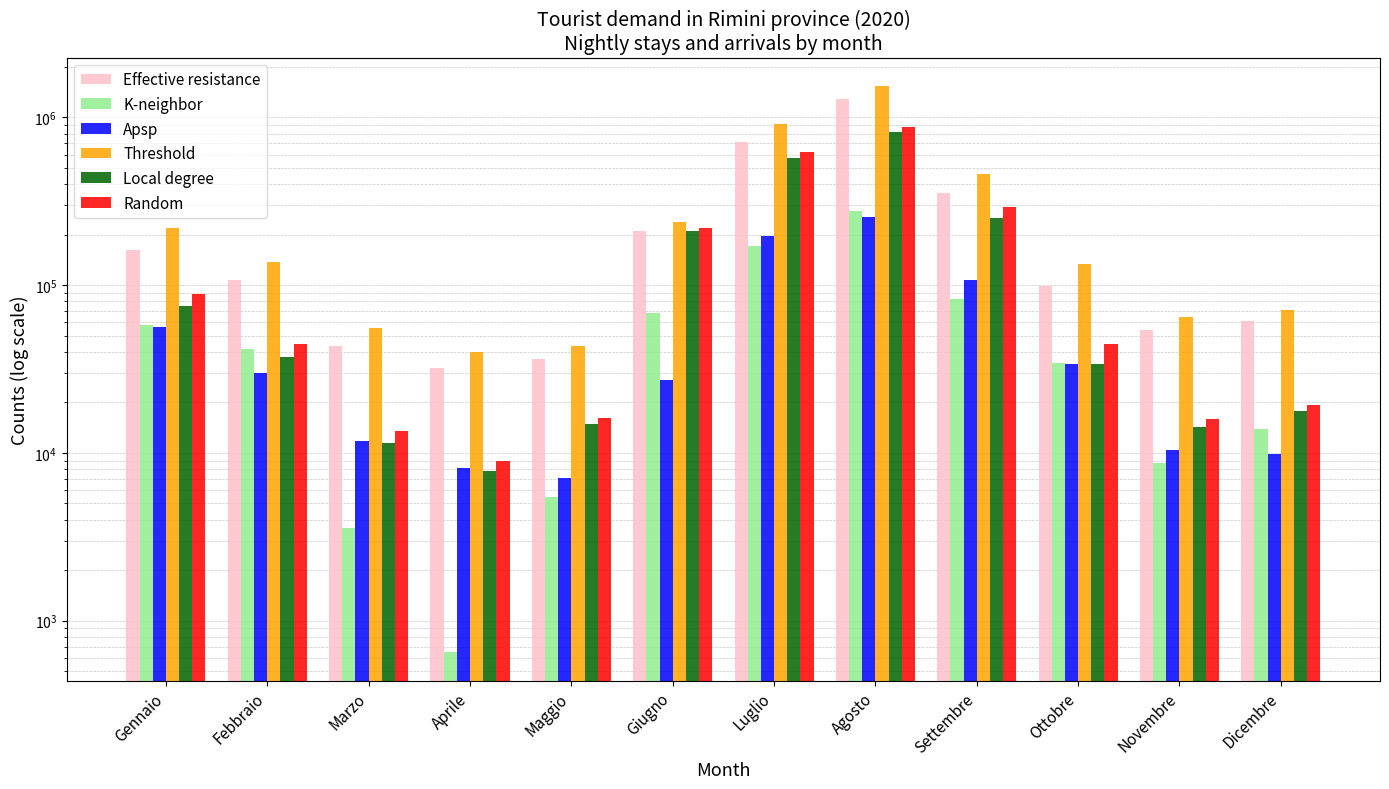

Reading left to right, list all the values displayed in this chart.

Effective resistance: Gennaio=162788	Febbraio=107843	Marzo=43491	Aprile=31874	Maggio=36047	Giugno=210425	Luglio=713781	Agosto=1284313	Settembre=354800	Ottobre=98893	Novembre=54099	Dicembre=61291
K-neighbor: Gennaio=57503	Febbraio=41690	Marzo=3570	Aprile=647	Maggio=5454	Giugno=68456	Luglio=171476	Agosto=275840	Settembre=82659	Ottobre=34336	Novembre=8666	Dicembre=13897
Apsp: Gennaio=56621	Febbraio=29835	Marzo=11840	Aprile=8117	Maggio=7034	Giugno=27337	Luglio=197159	Agosto=254806	Settembre=107982	Ottobre=34008	Novembre=10352	Dicembre=9794
Threshold: Gennaio=219409	Febbraio=137678	Marzo=55331	Aprile=39991	Maggio=43081	Giugno=237762	Luglio=910940	Agosto=1539119	Settembre=462782	Ottobre=132901	Novembre=64451	Dicembre=71085
Local degree: Gennaio=75539	Febbraio=37048	Marzo=11422	Aprile=7741	Maggio=14878	Giugno=209860	Luglio=574318	Agosto=819407	Settembre=250203	Ottobre=33949	Novembre=14207	Dicembre=17735
Random: Gennaio=88621	Febbraio=44282	Marzo=13579	Aprile=8937	Maggio=16081	Giugno=219955	Luglio=624800	Agosto=872897	Settembre=292265	Ottobre=44549	Novembre=15930	Dicembre=19284